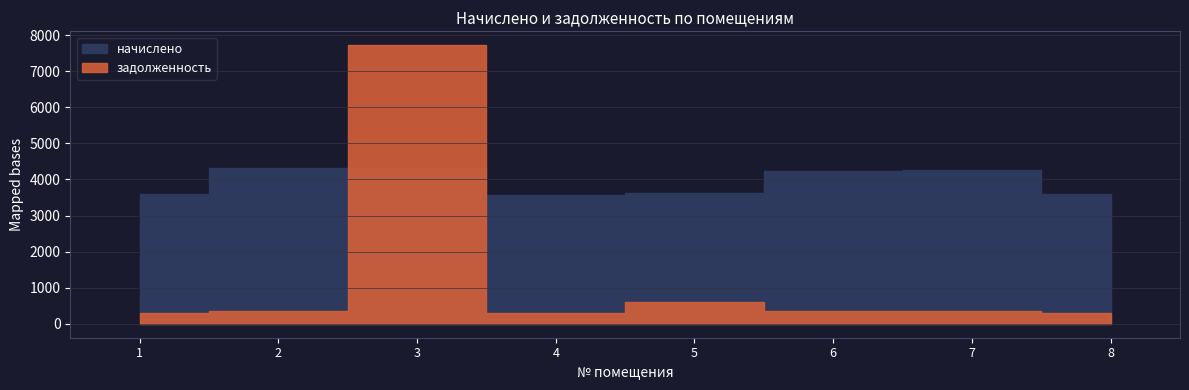

At which category does the chart reach its peak across all series?

3